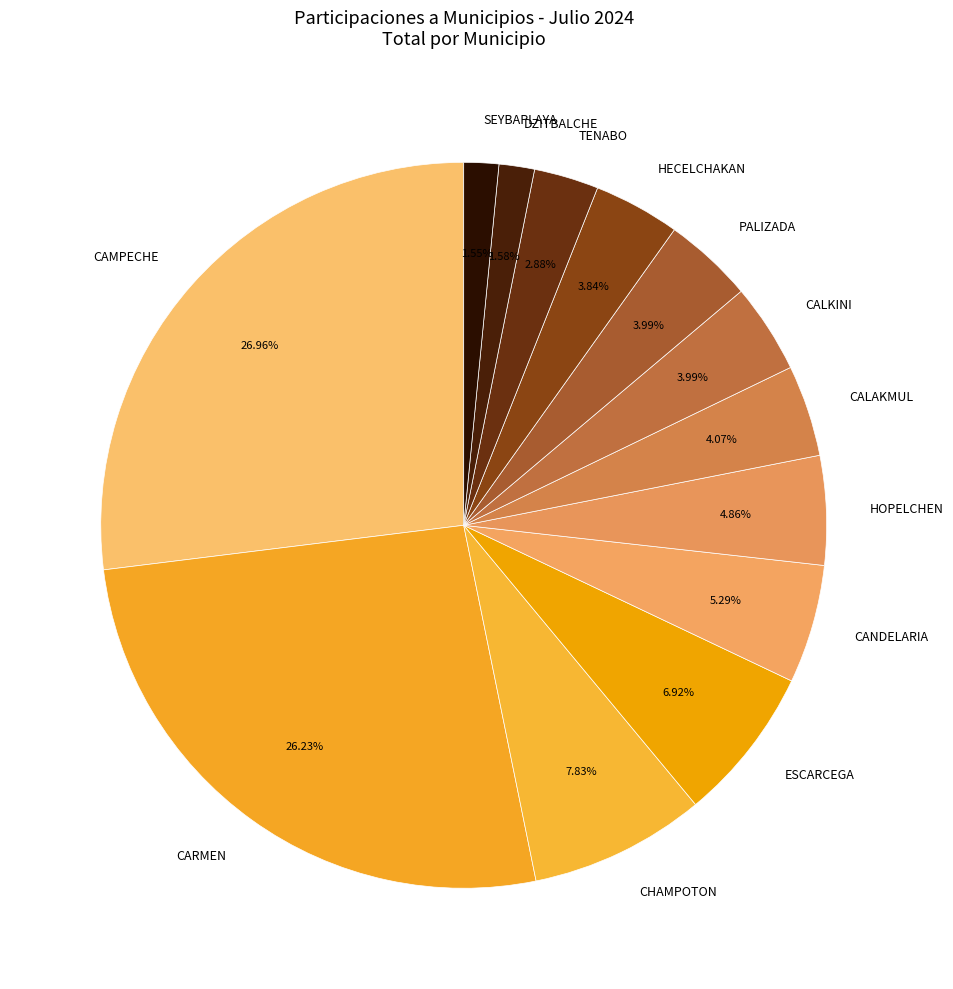

What is the largest slice in the pie chart?

CAMPECHE